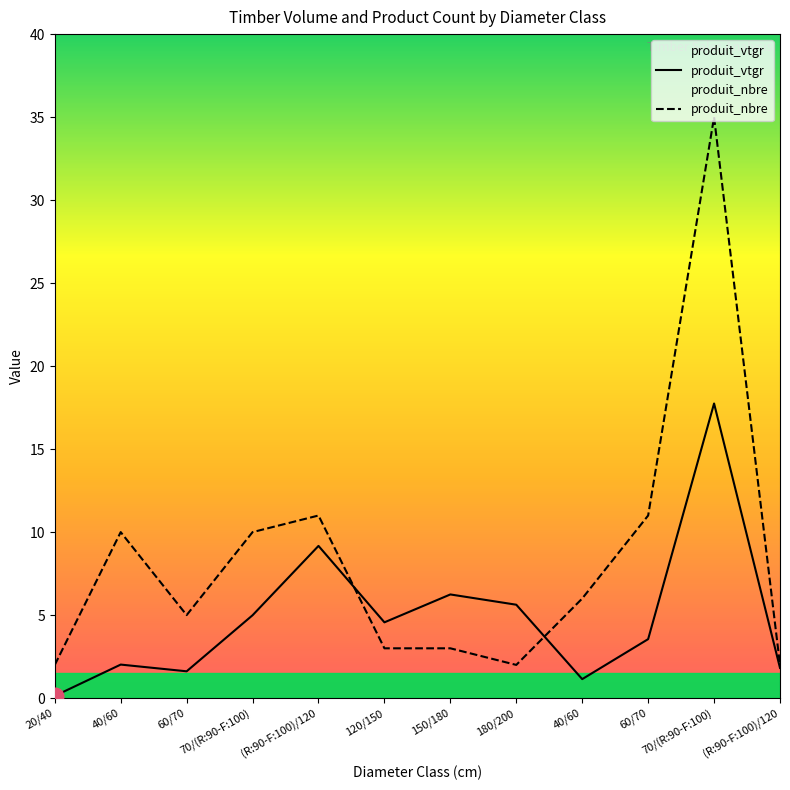

Count the number of categories in the chart.

12